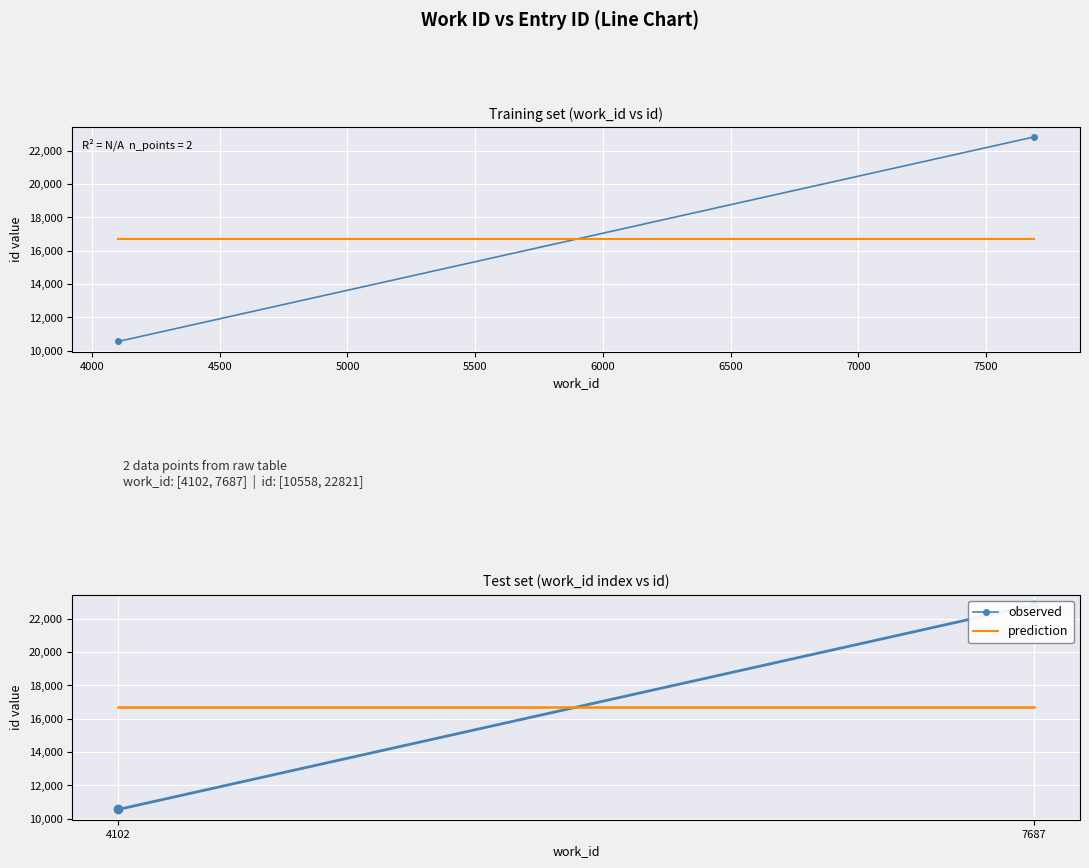

Is it true that observed equals 17954.0 at 4102?

False